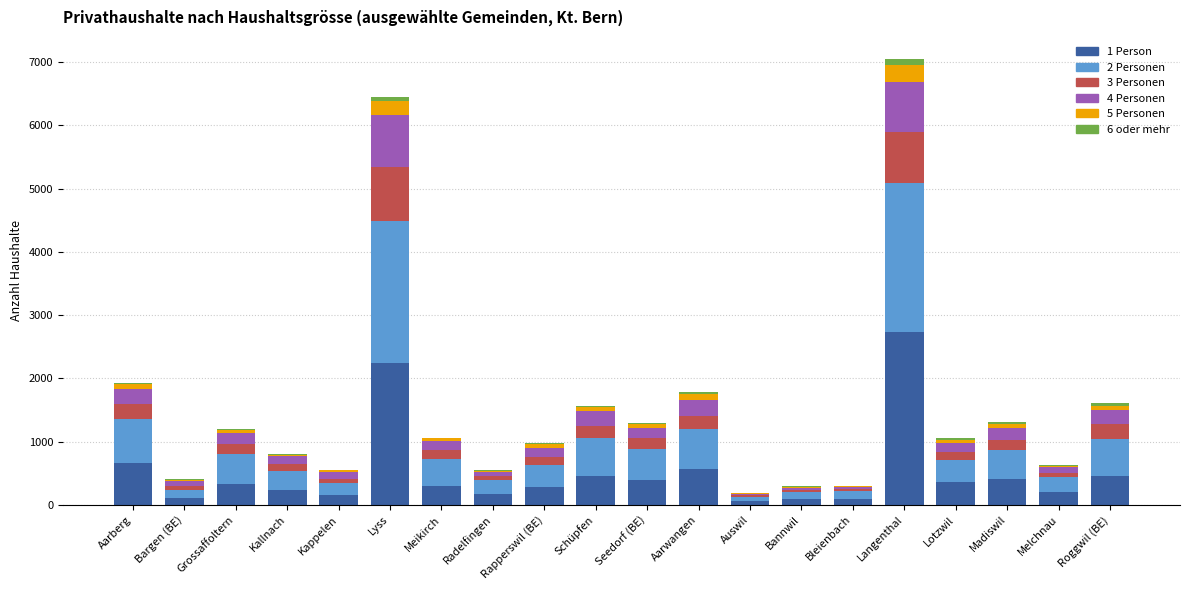

Is it true that 1 Person equals 399 at Seedorf (BE)?

True